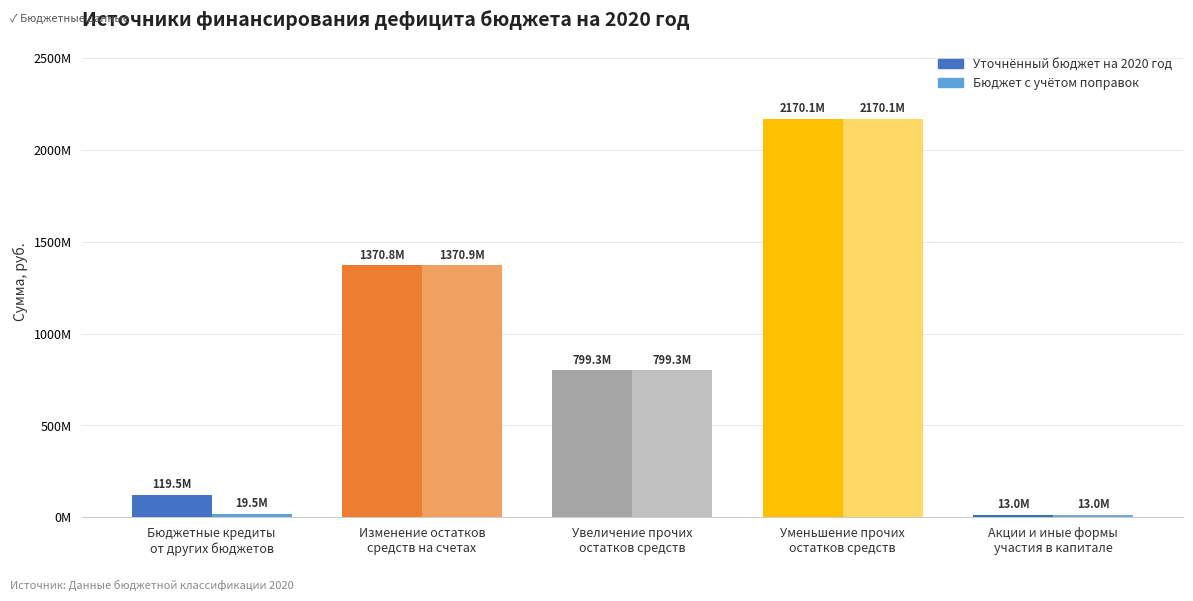

Count the number of categories in the chart.

5